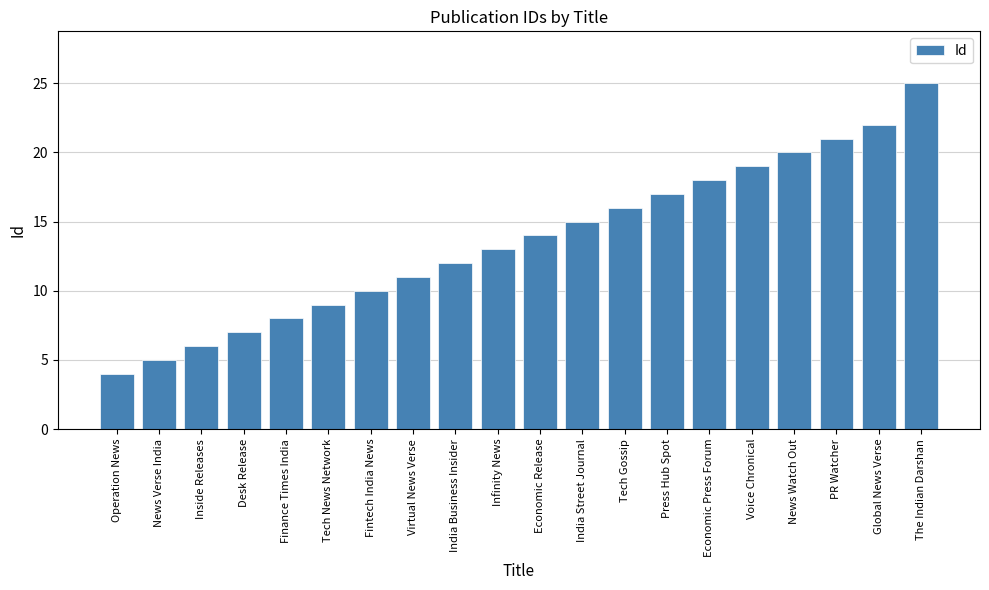

What is the label of the 17th bar from the right?

Desk Release